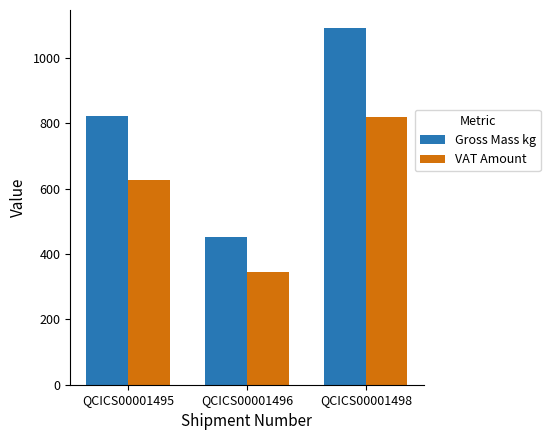

Where is Gross Mass kg nearest to the value 772?

QCICS00001495